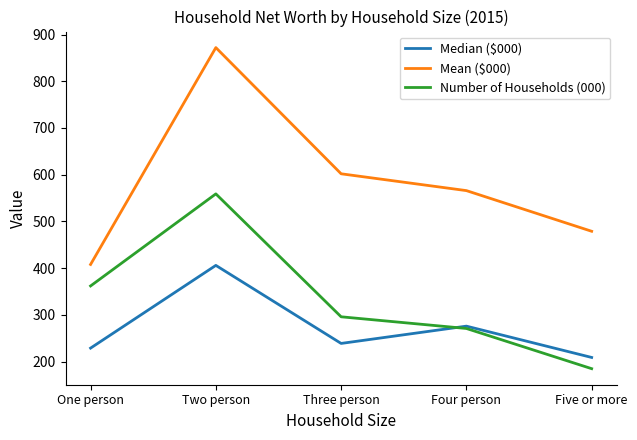

What is the difference between the maximum and second lowest values in the Number of Households (000) series?

288